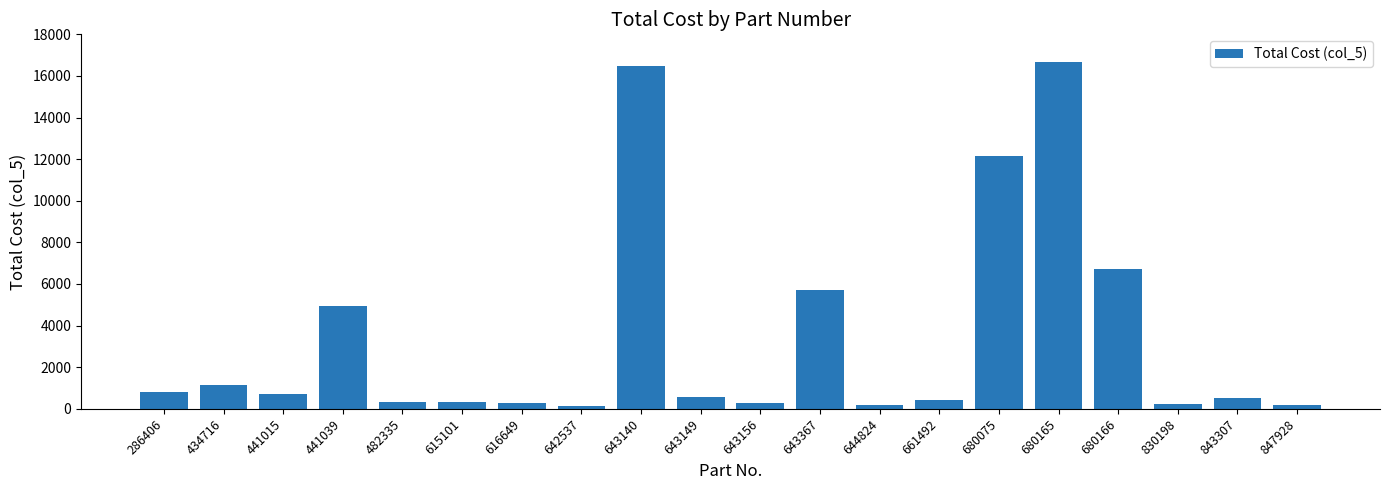

What is the difference between the maximum and minimum values?

16524.4